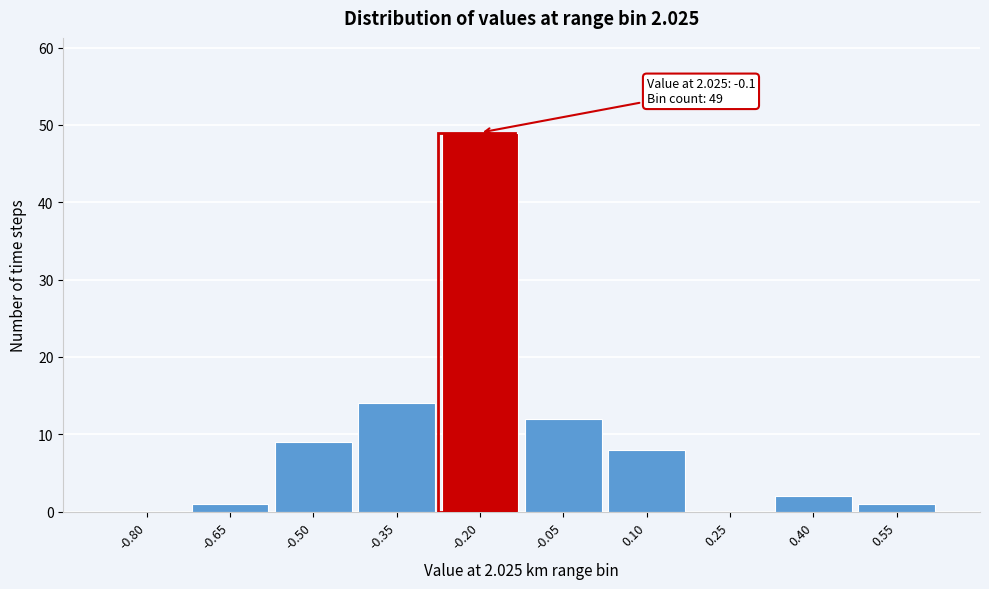

How many series are shown in this chart?

1